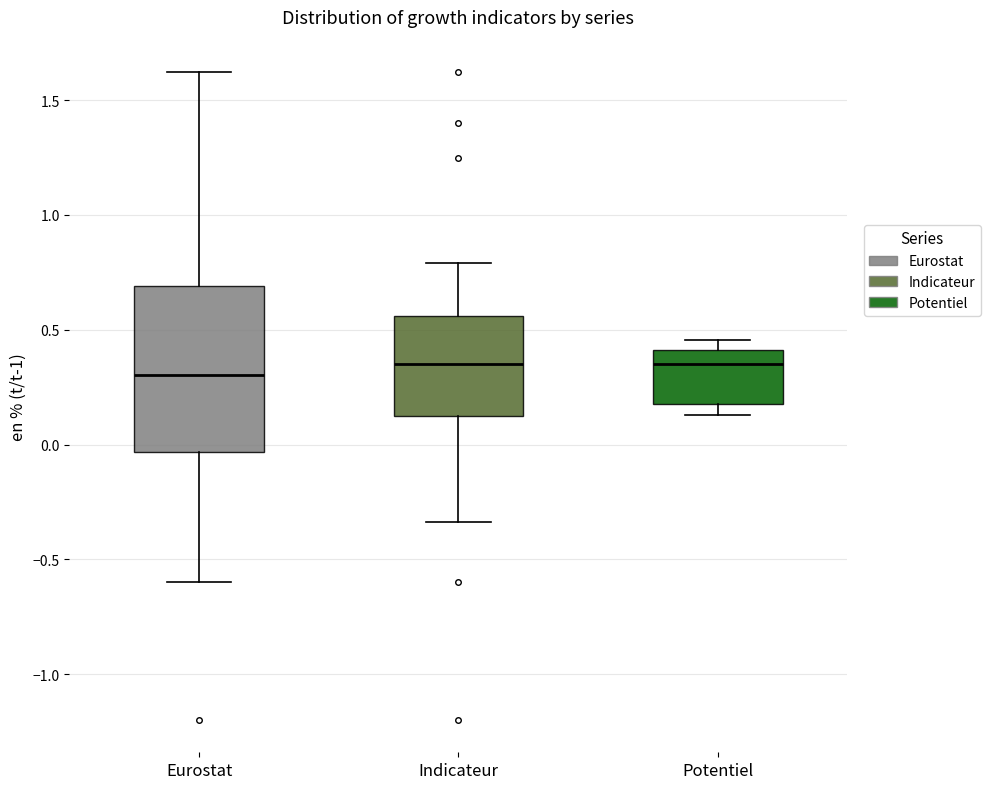

Where is the lower edge of the box for Potentiel on the y-axis? The values are not printed on the chart, so give them approximately, as read against the axis.

0.20